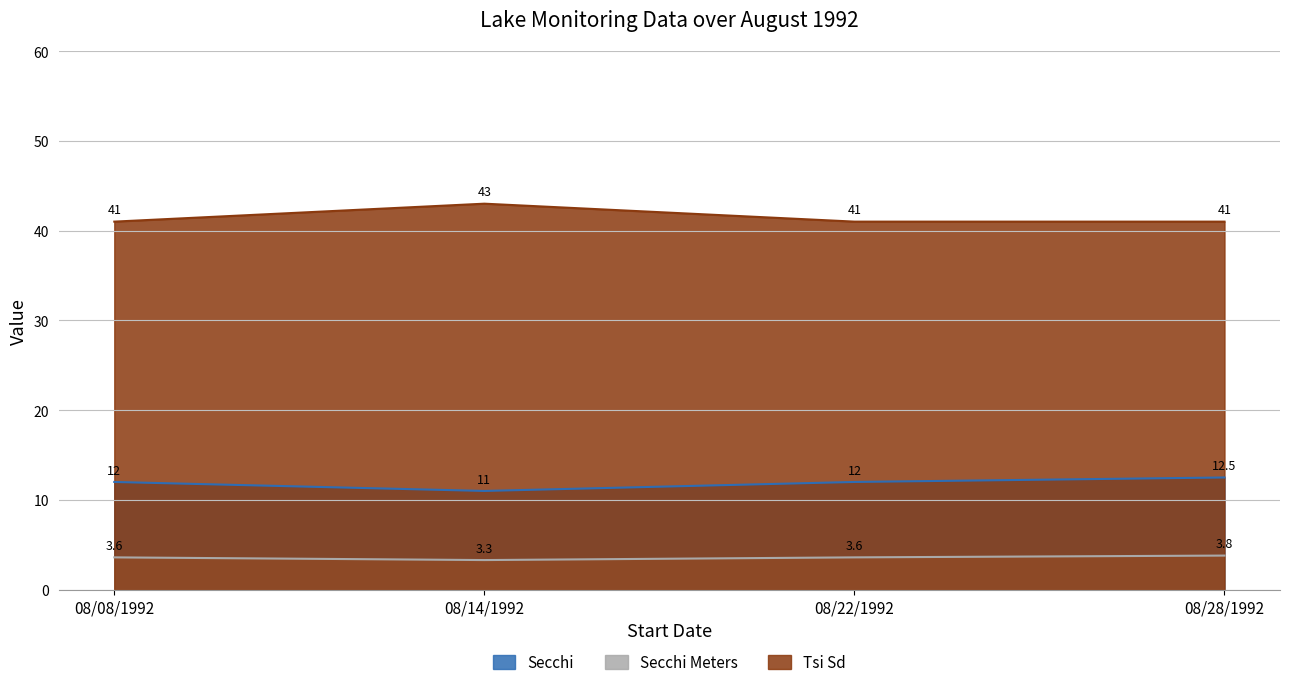

Reading left to right, list all the values displayed in this chart.

Secchi: 12.0	11.0	12.0	12.5
Secchi Meters: 3.6	3.3	3.6	3.8
Tsi Sd: 41.0	43.0	41.0	41.0